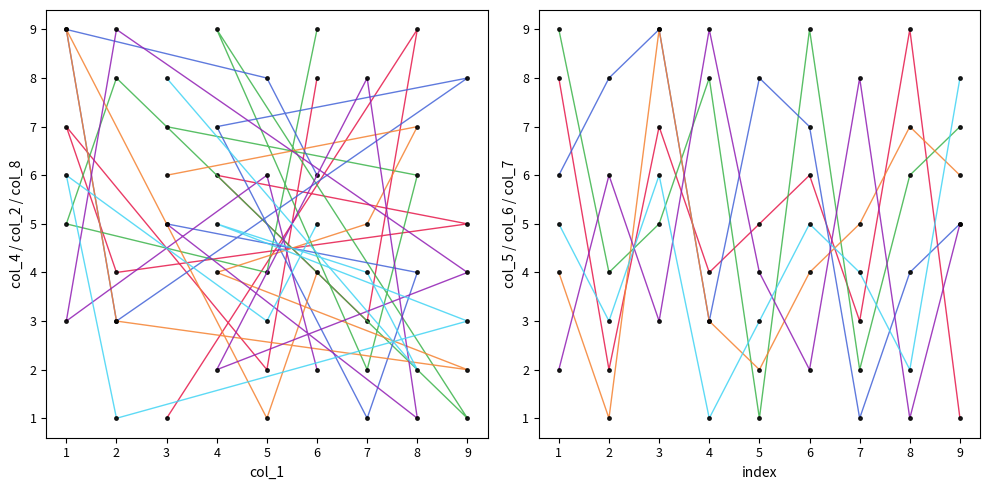

What is the sum of the col_8 values at 9 and 2?

11